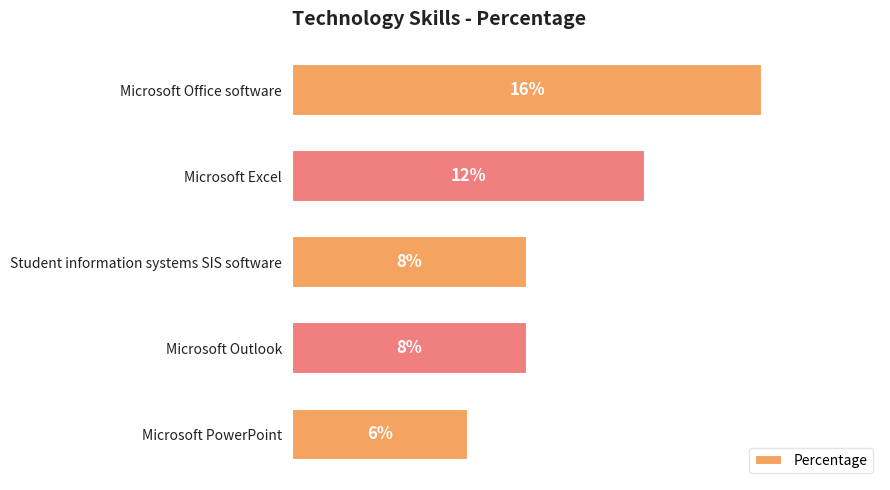

Are the bars horizontal?

Yes